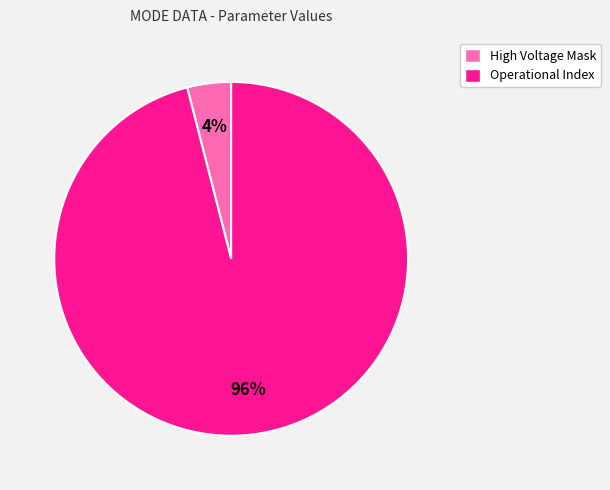

Rank the categories by value from highest to lowest.

Operational Index, High Voltage Mask